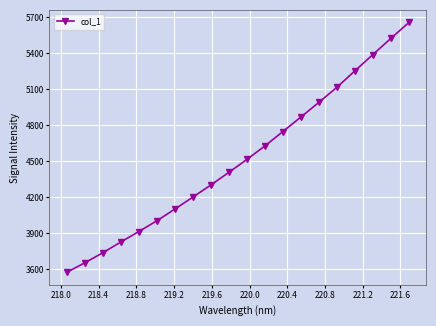

What is the difference between the maximum and minimum values?

2084.6